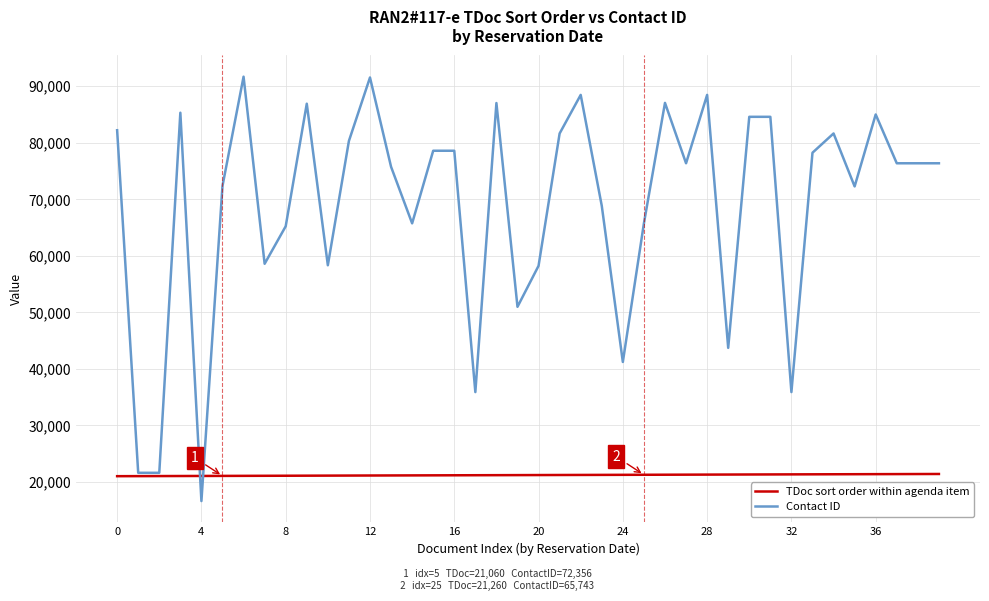

What is the lowest value of the TDoc sort order within agenda item series?

21010